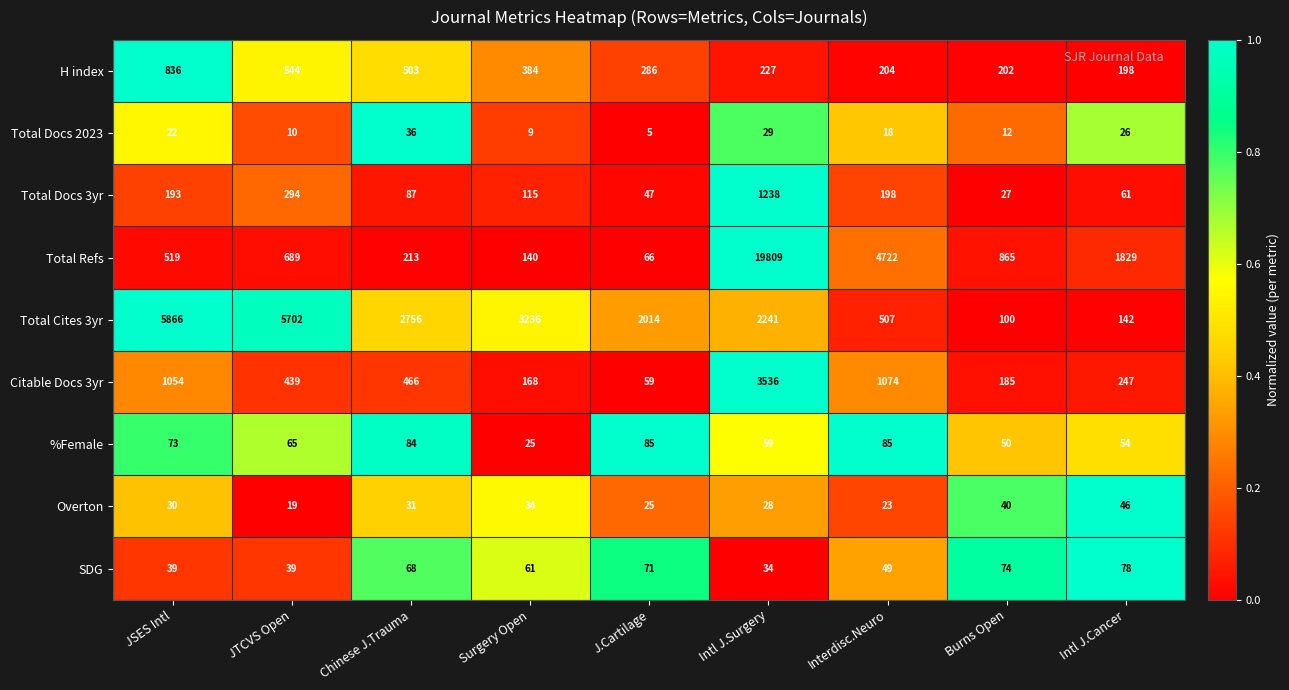

Rank the series at Surgery Open from lowest to highest value.

Total Docs 2023, %Female, Overton, SDG, Total Docs 3yr, Total Refs, Citable Docs 3yr, H index, Total Cites 3yr